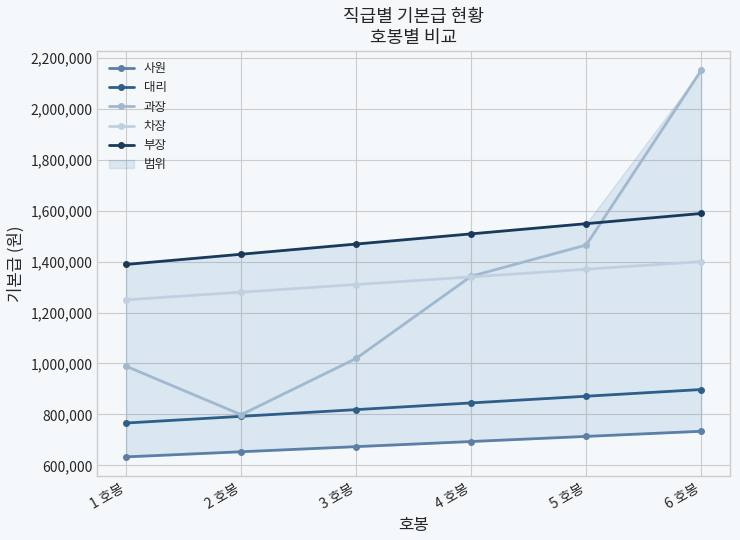

What is the value of the 차장 point at the 6th from the left?

1400000